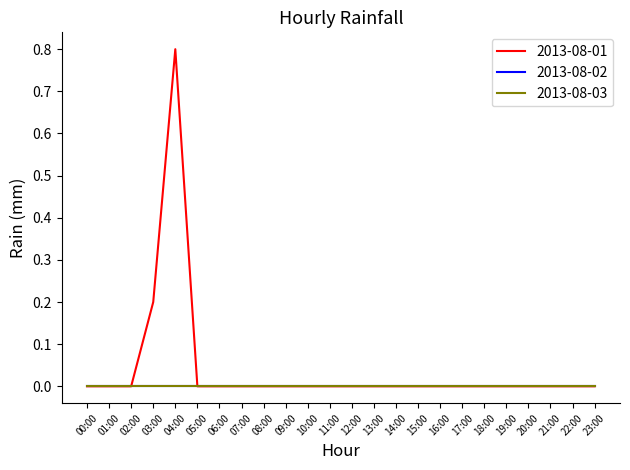

Is this an area chart (filled region under the line)?

No